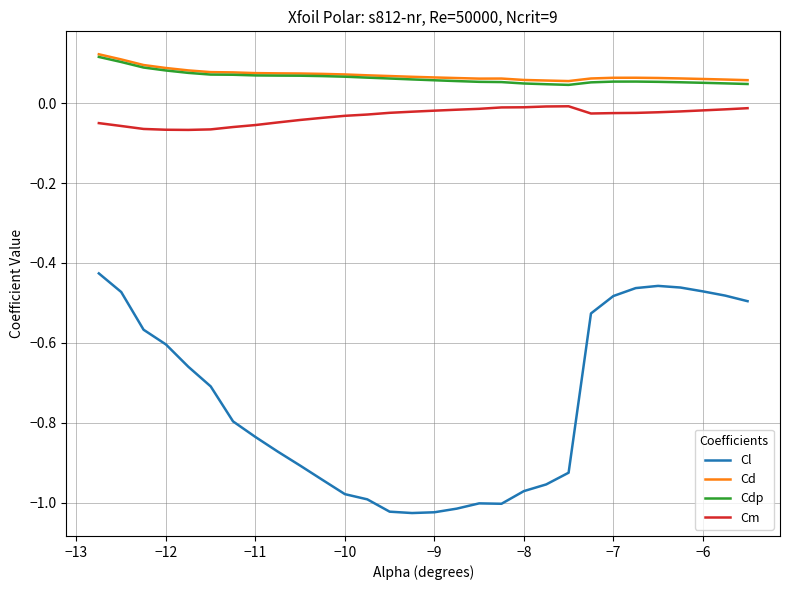

True or false: Cm and Cd intersect in this chart.

False